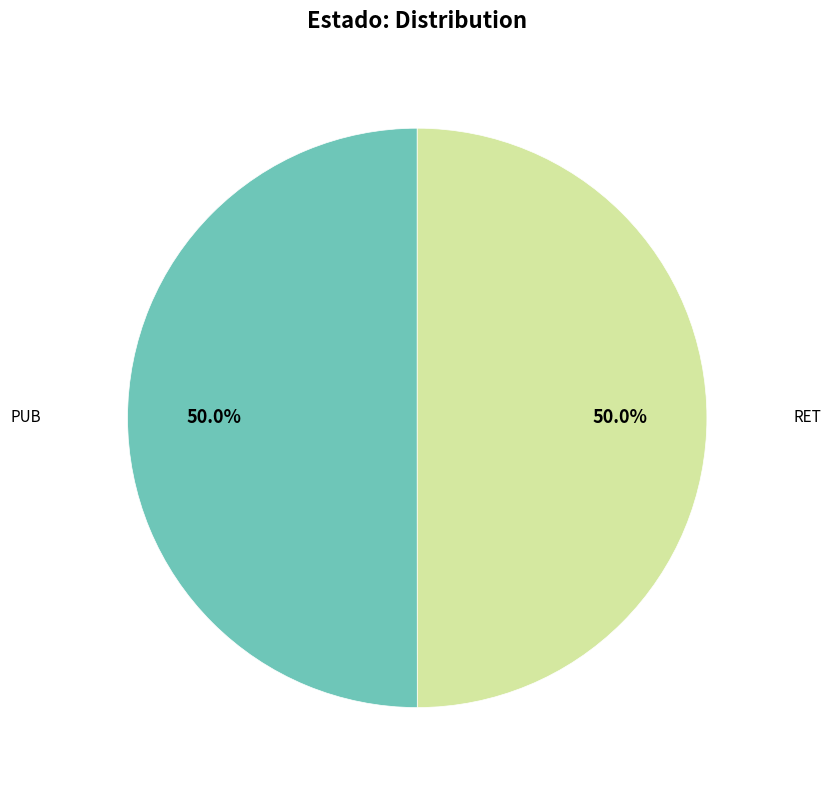

Combined, do PUB and RET account for over 50%?

Yes